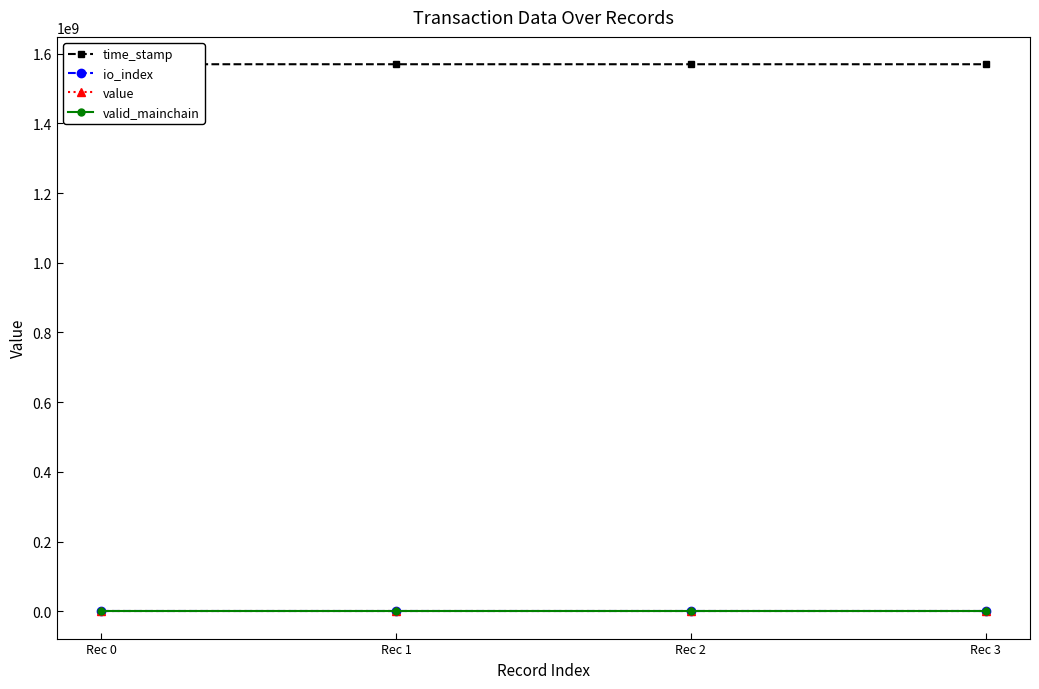

How many lines are shown in the chart?

4